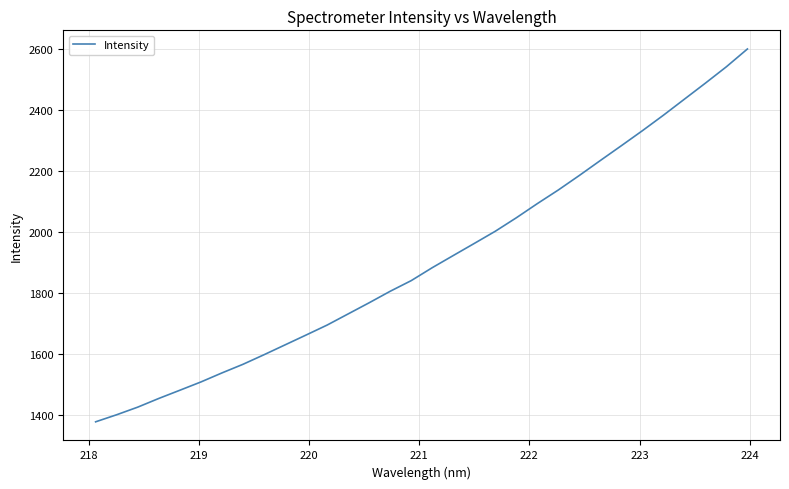

What is the smallest value displayed?

1377.4